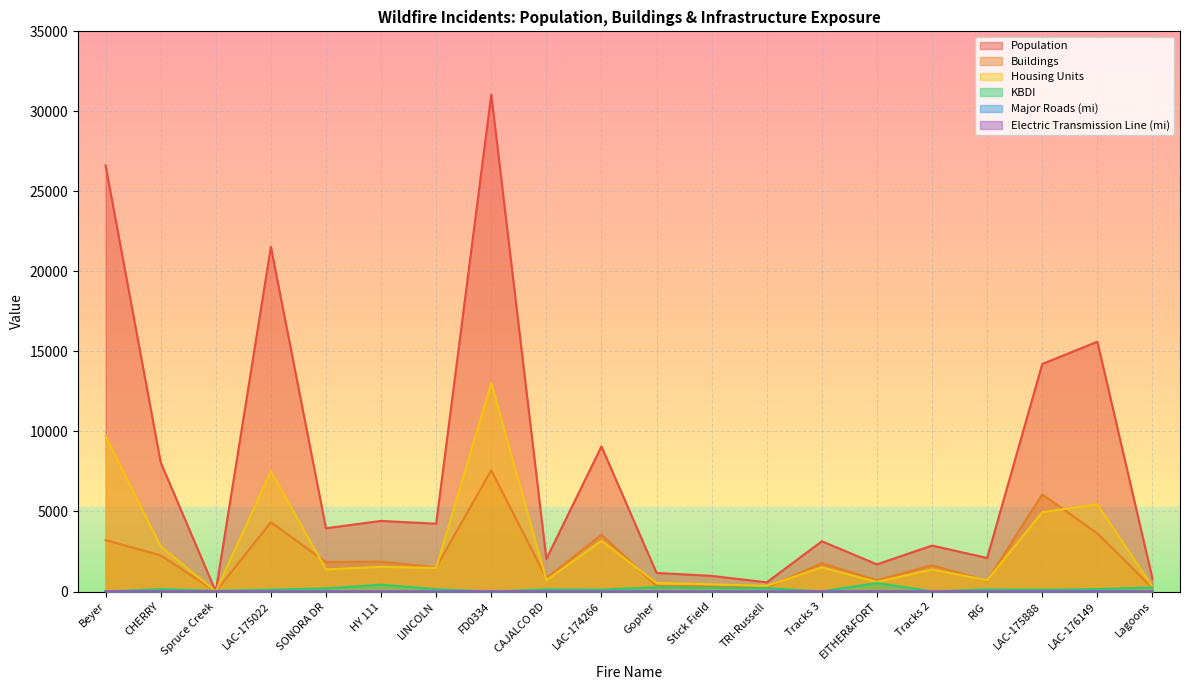

What is the sum of the Housing Units values at Beyer and SONORA DR?

11092.0